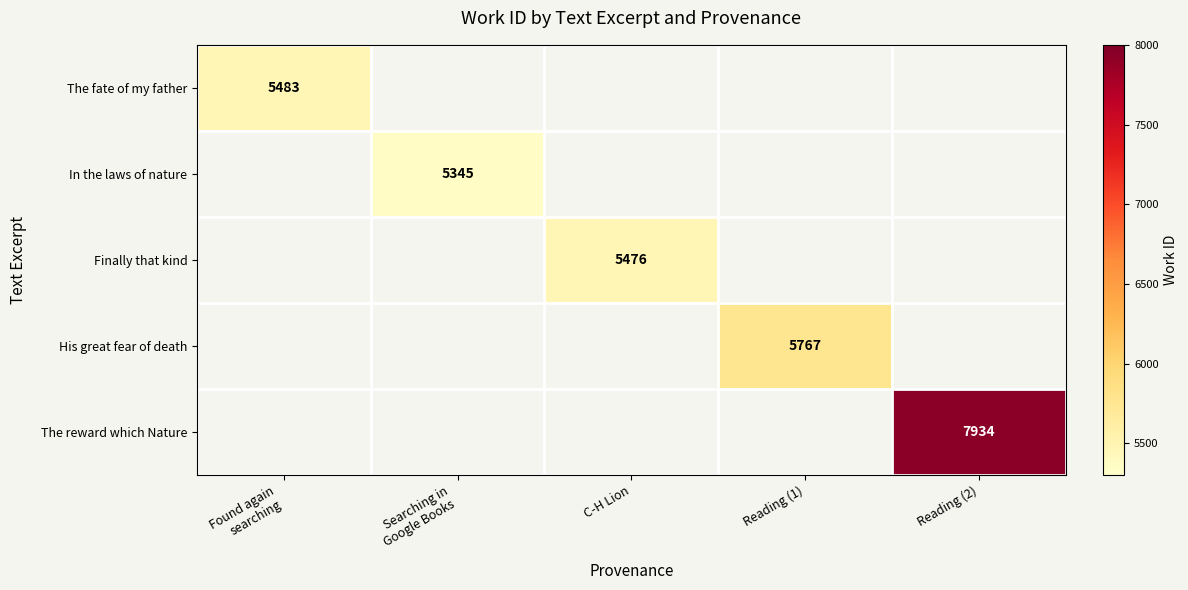

Is the value of The reward which Nature at Searching in Google Books greater than the value of Finally that kind at Reading (1)?

No